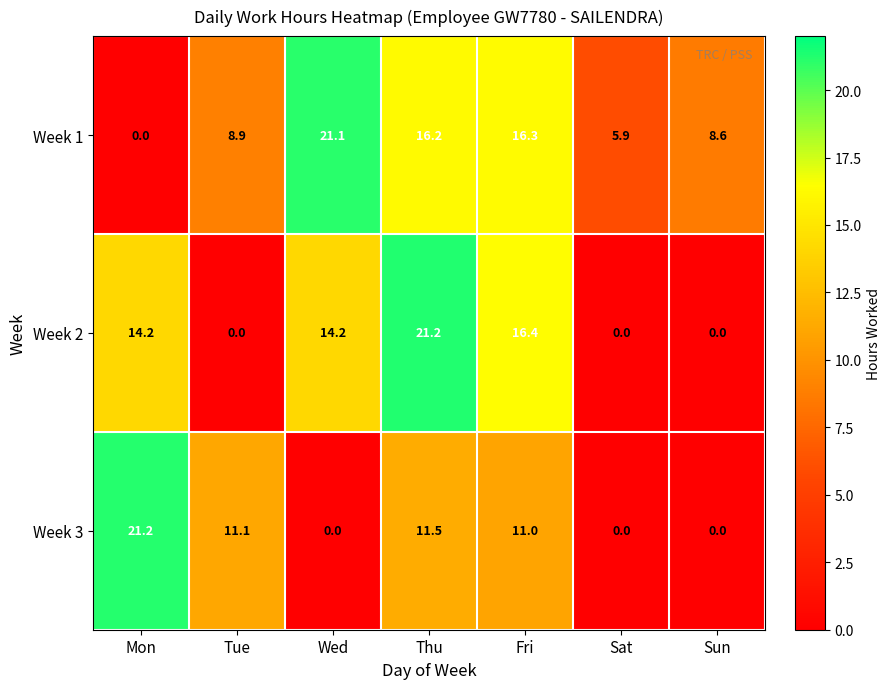

Is it true that Week 2 equals 14.2 at Mon?

True